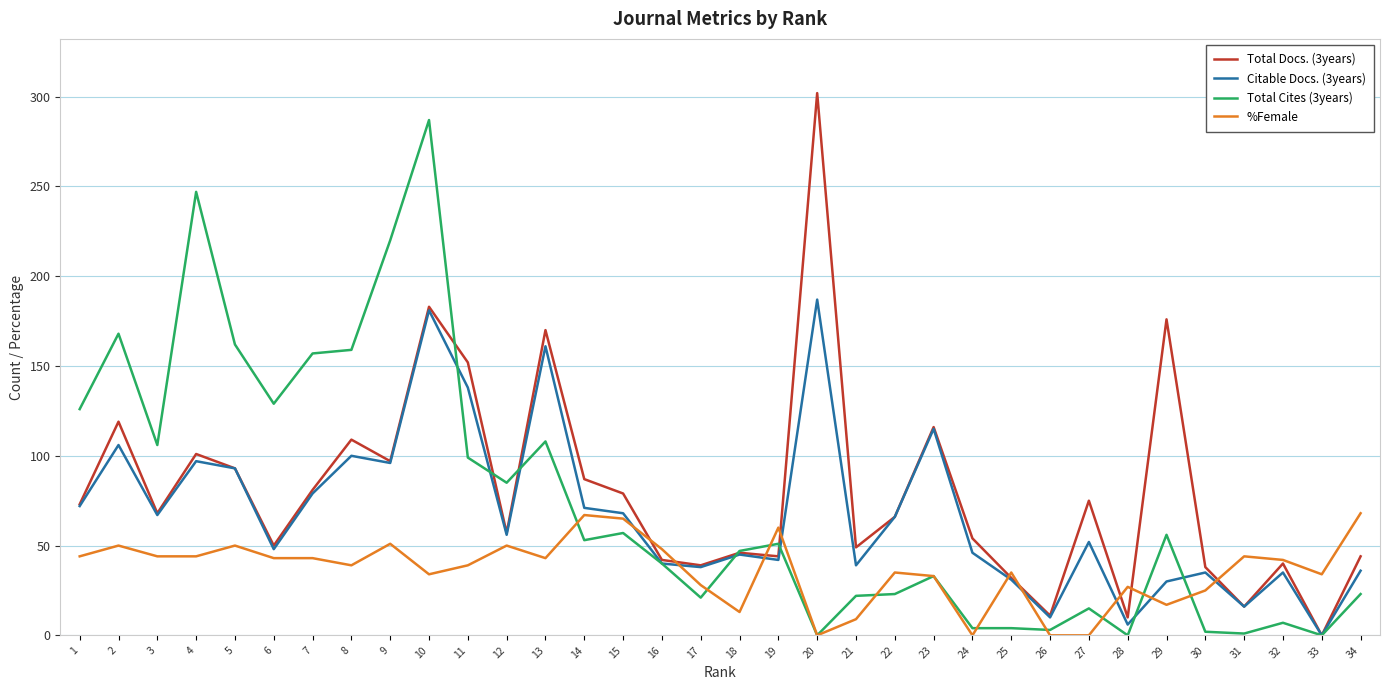

True or false: %Female and Citable Docs. (3years) cross at least once.

True